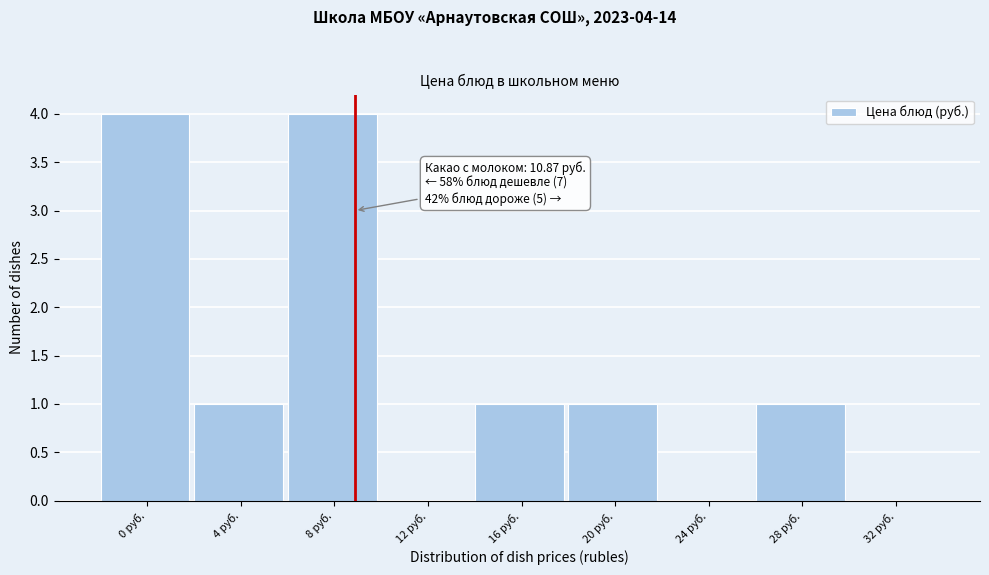

Reading left to right, transcribe all the data shown in this chart.

0 руб.=4	4 руб.=1	8 руб.=4	12 руб.=0	16 руб.=1	20 руб.=1	24 руб.=0	28 руб.=1	32 руб.=0